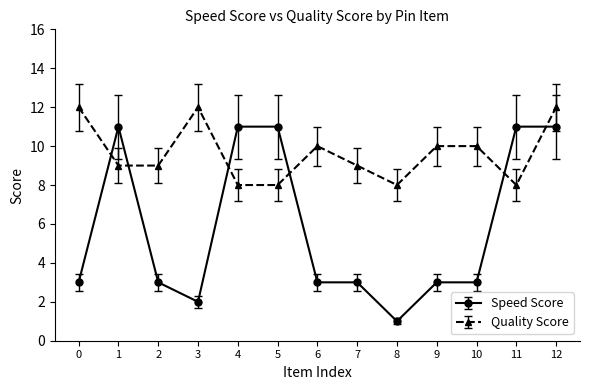

What is the value of the Speed Score point at the 5th from the left?

11